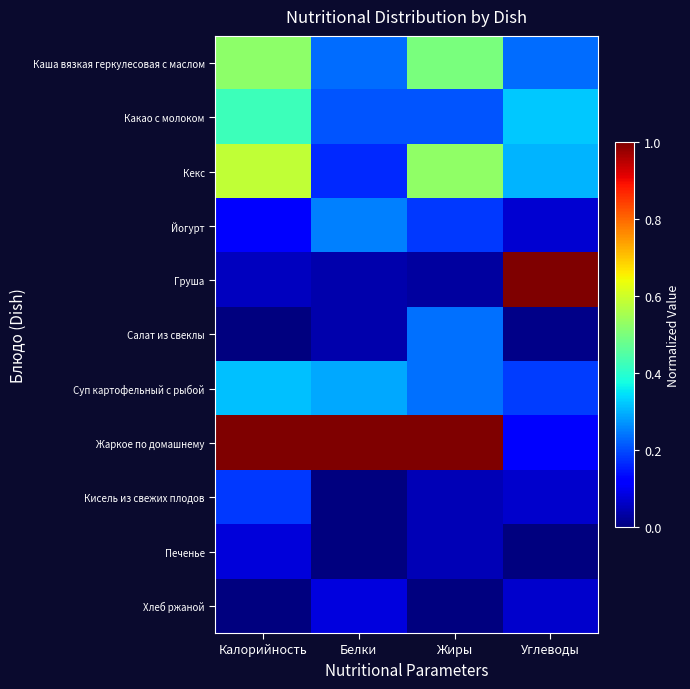

What is the maximum value shown in the chart?

1.0